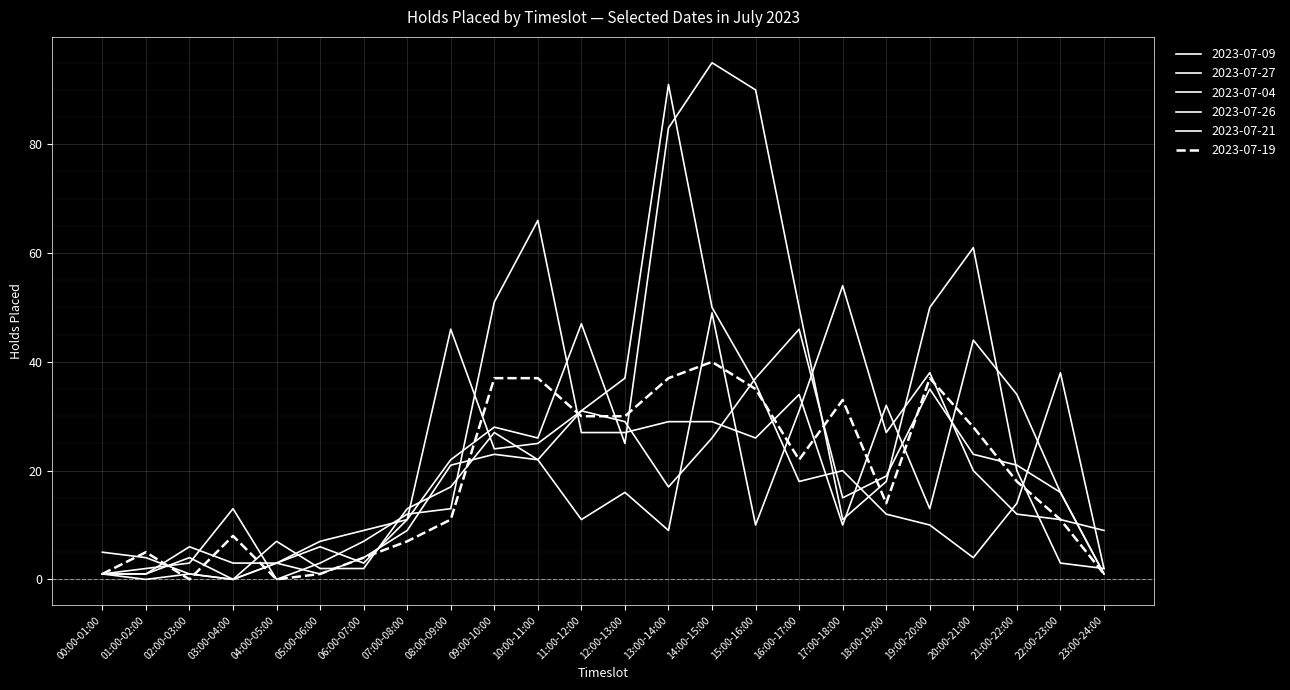

How many lines are shown in the chart?

6